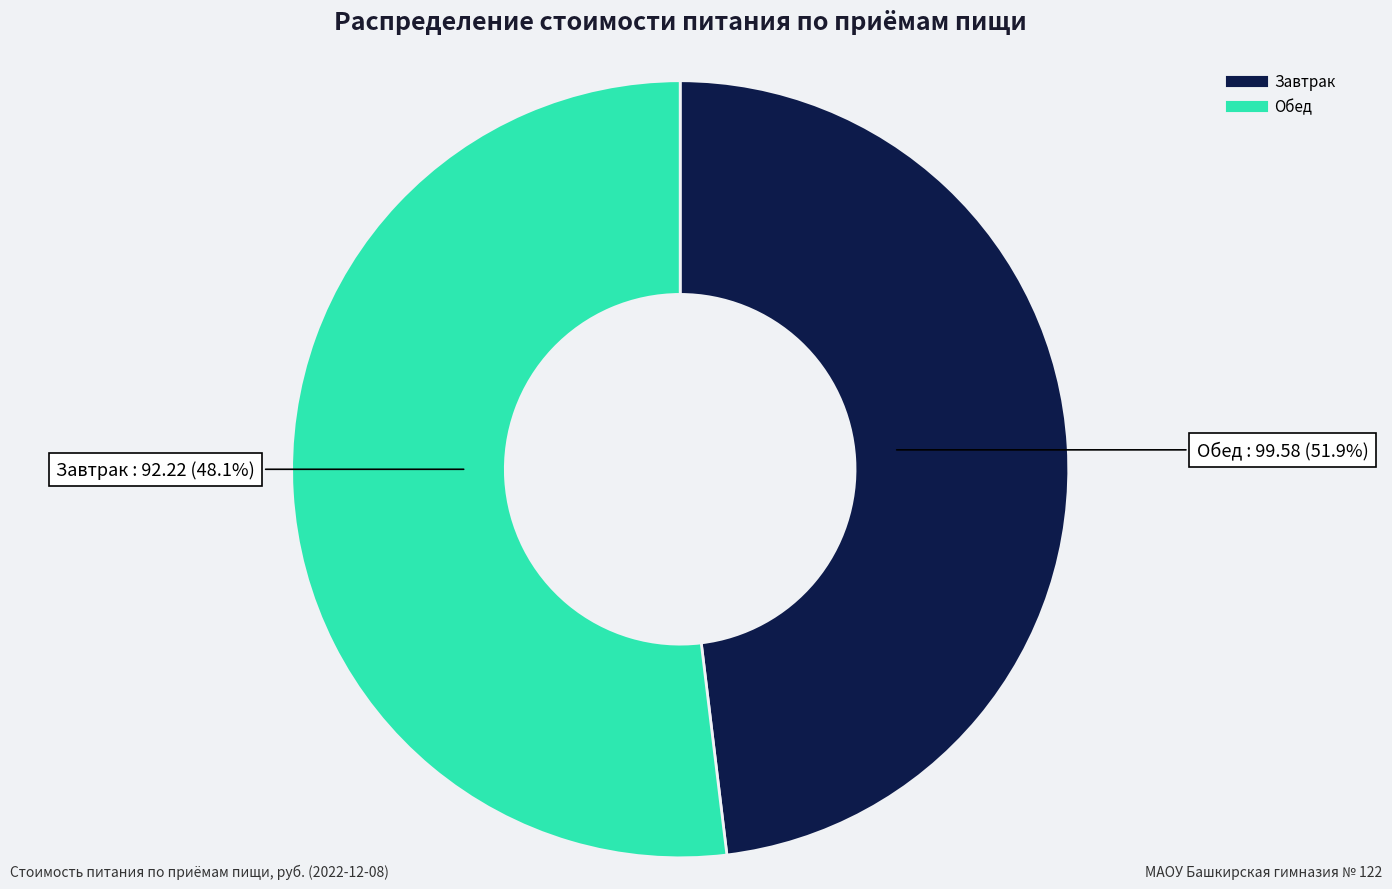

To the nearest percent, what portion does Завтрак represent?

48%